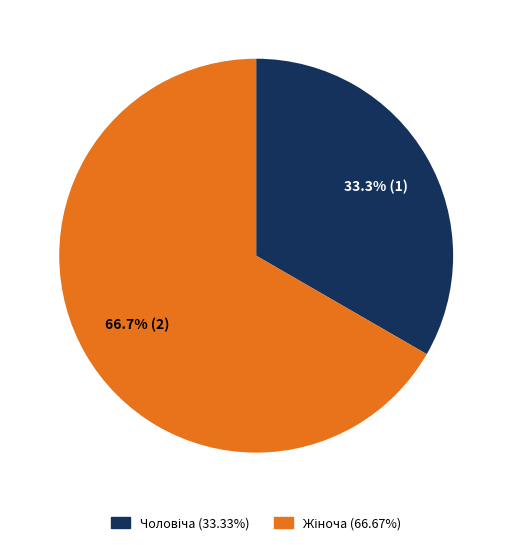

Is there a majority slice in this chart?

Yes